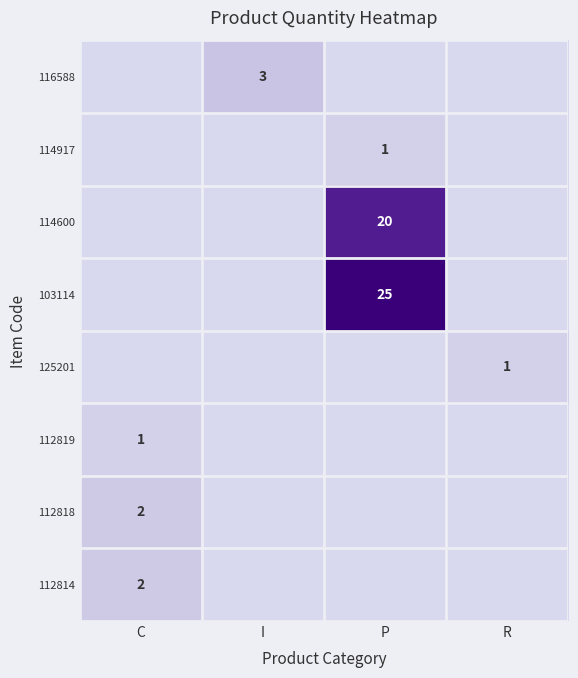

Is it true that 125201 equals 1 at R?

True